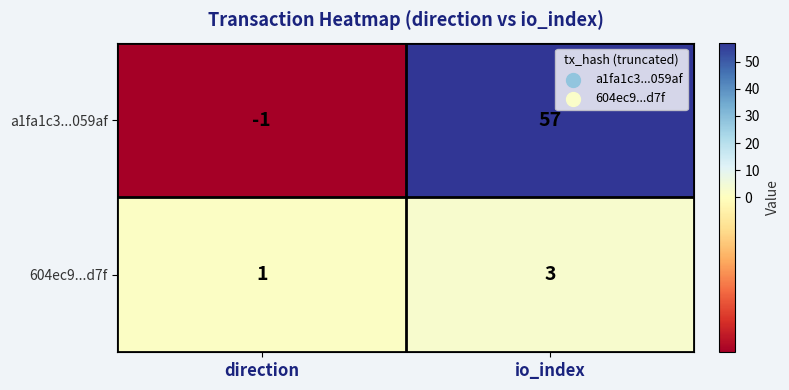

Reading right to left, what are all the values shown in this chart?

a1fa1c3...059af: 57	-1
604ec9...d7f: 3	1